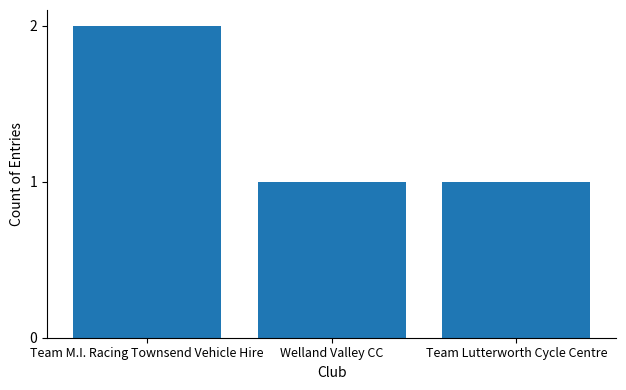

What is the label of the 3rd bar from the right?

Team M.I. Racing Townsend Vehicle Hire